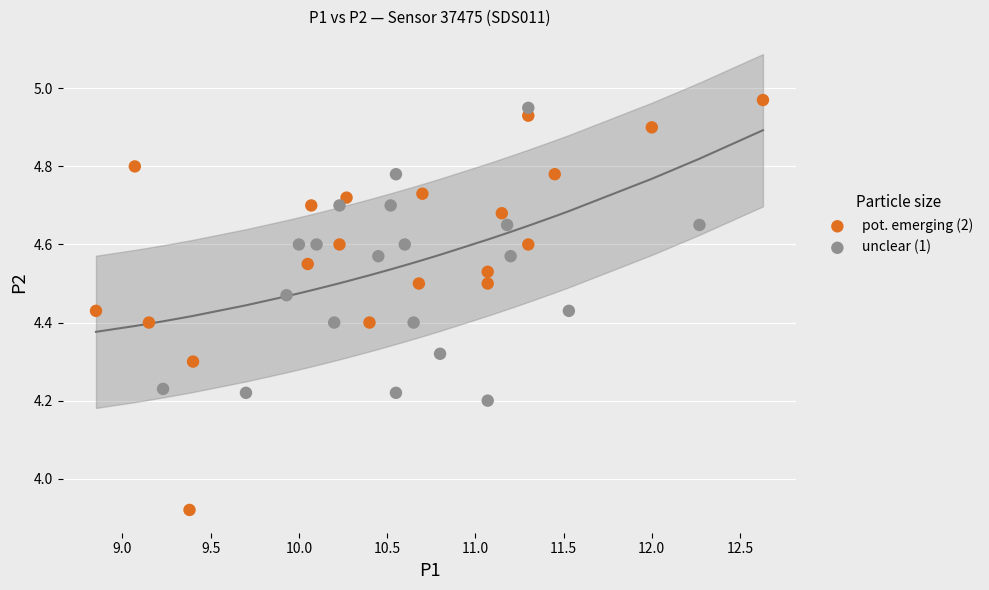

Which series has the largest Y range (max minus min)?

pot. emerging (2)